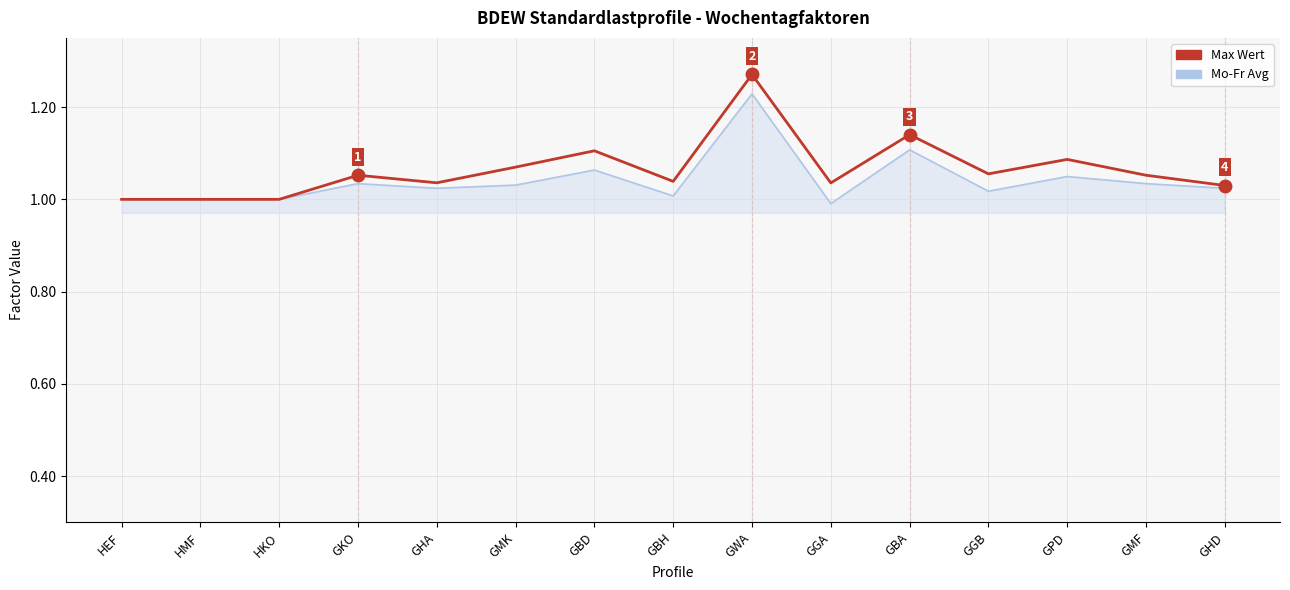

The value of Mo-Fr Avg at GHA is 1.6. True or false?

False